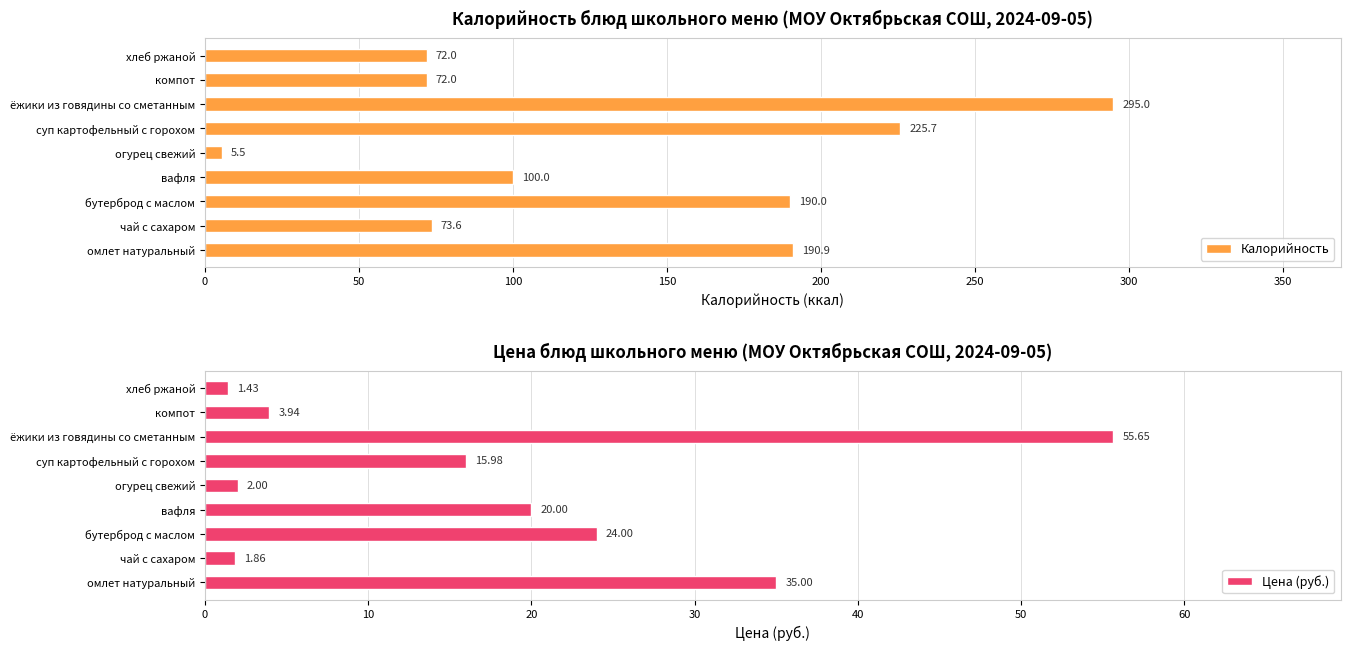

What value does the Калорийность series have at бутерброд с маслом?

190.0